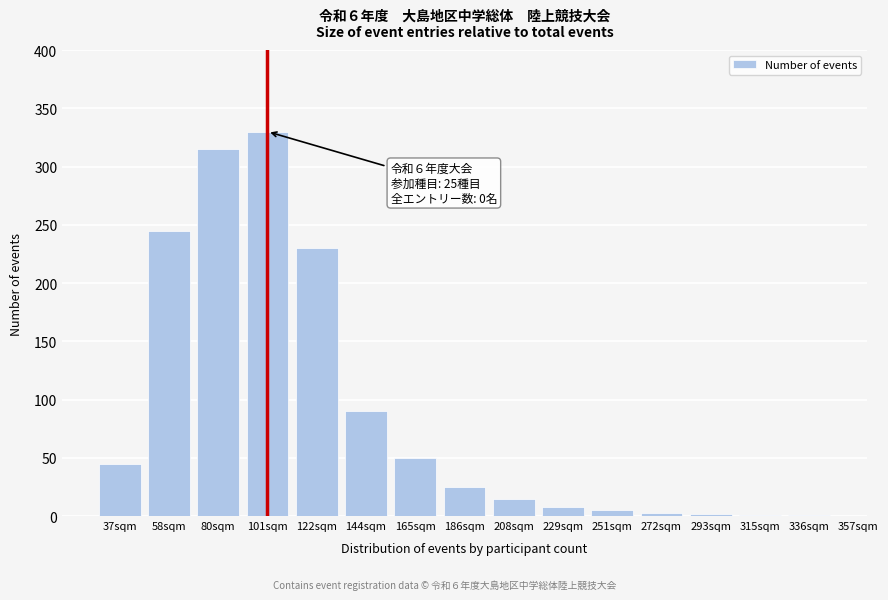

Where is the data nearest to the value 165?

122sqm